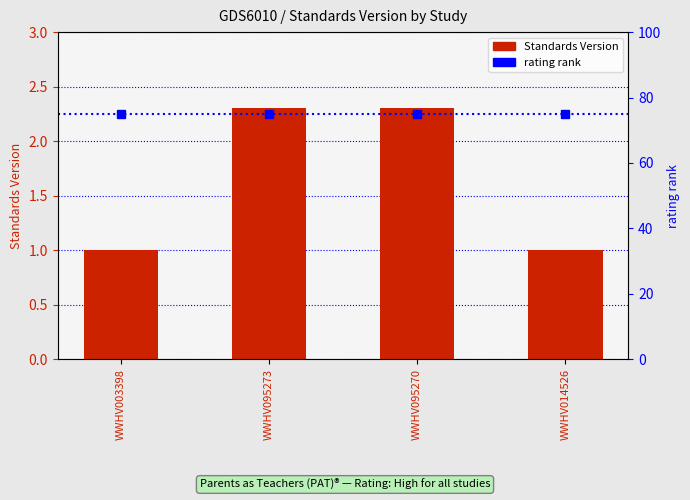

What is the sum of all values?

6.6